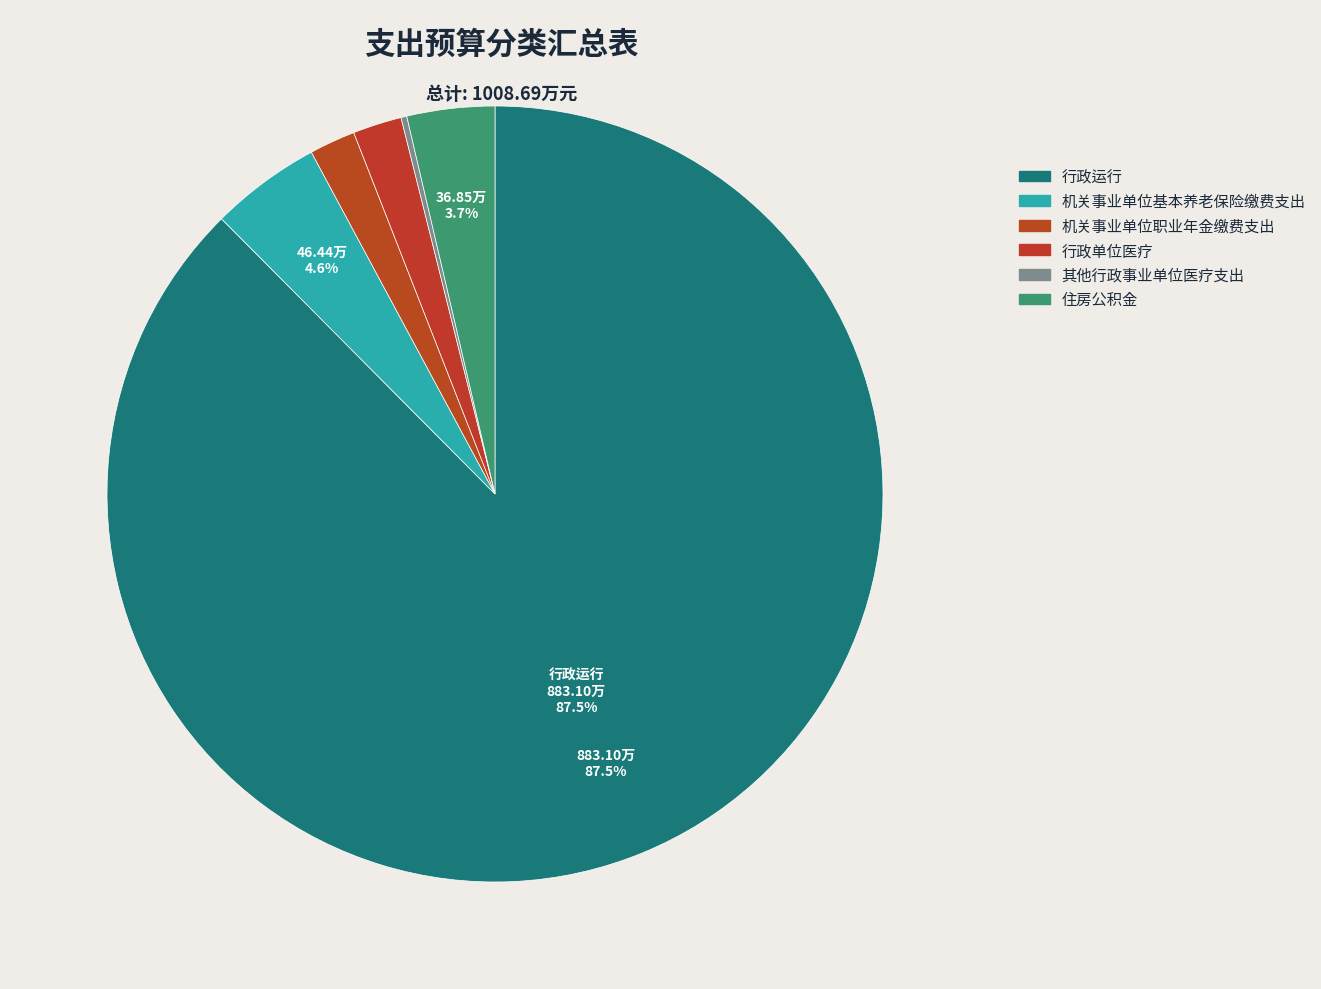

Count the number of slices in the pie.

6